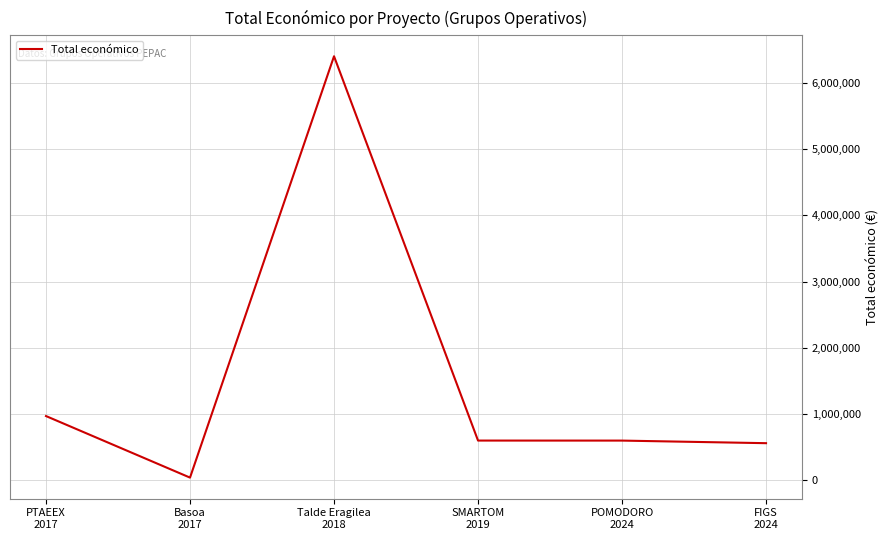

What is the sum of all values?

9172116